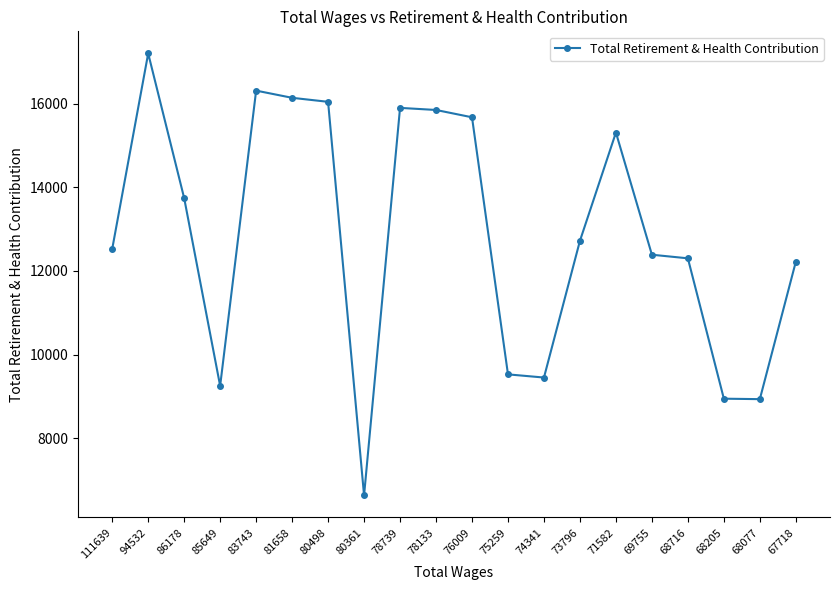

The value at 86178 is 6167. True or false?

False